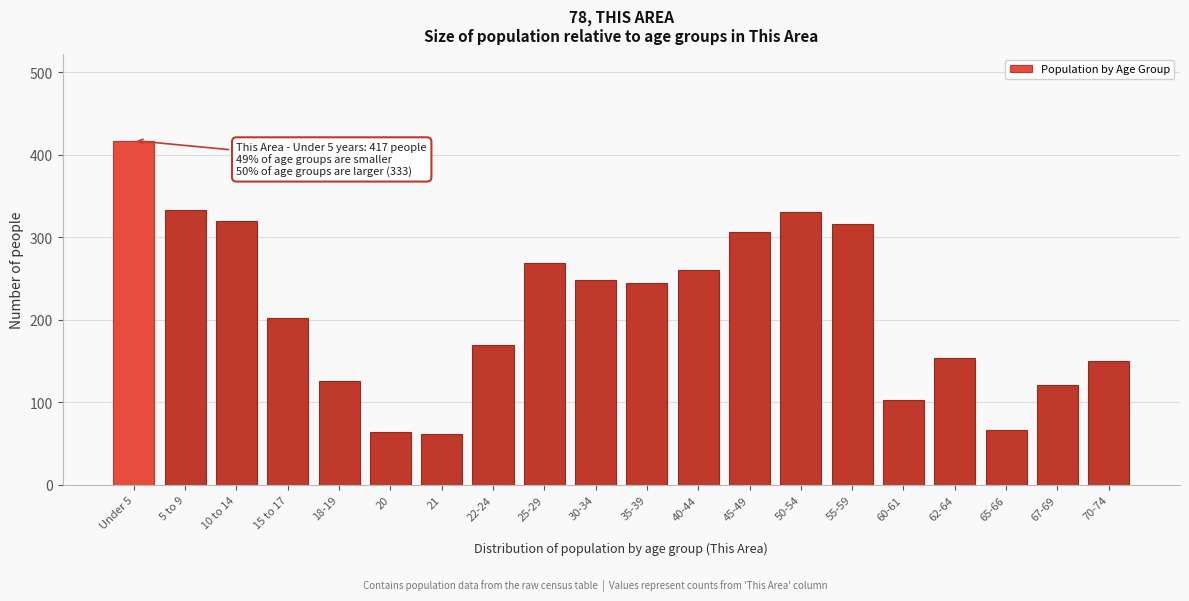

What is the label of the 18th bar from the right?

10 to 14